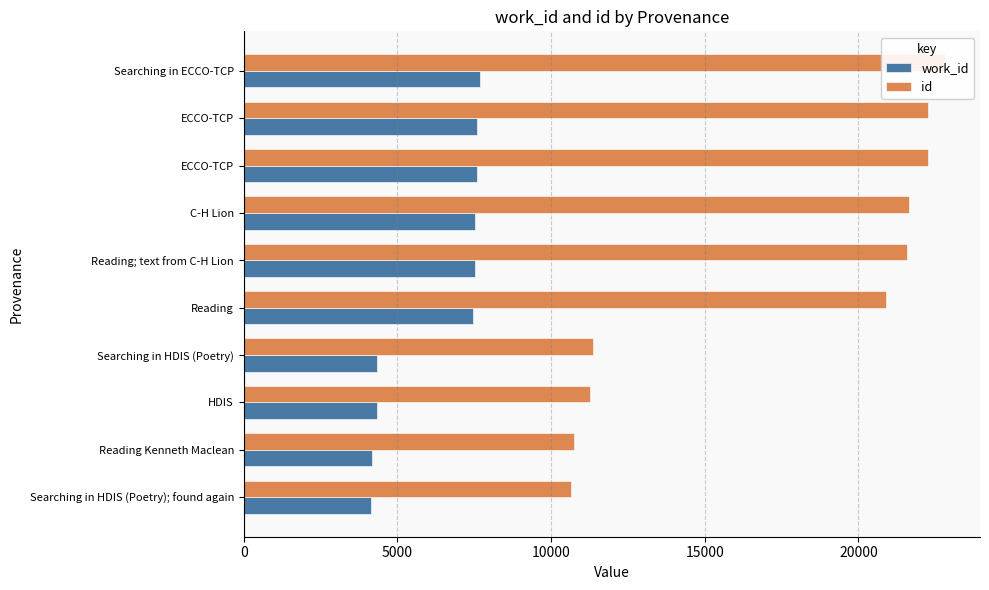

How many bars are there in each group?

2